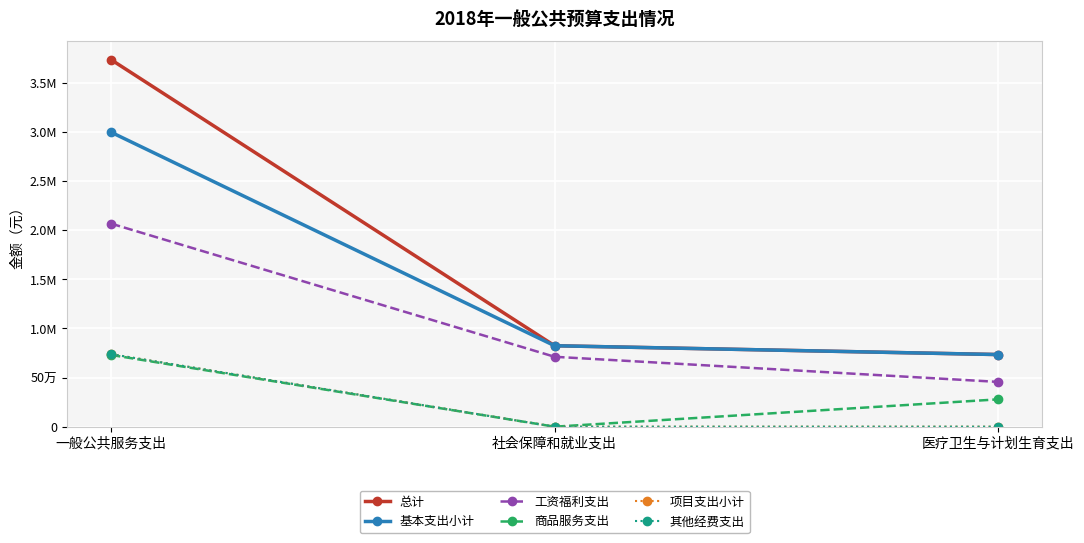

Does the chart have visible grid lines?

Yes